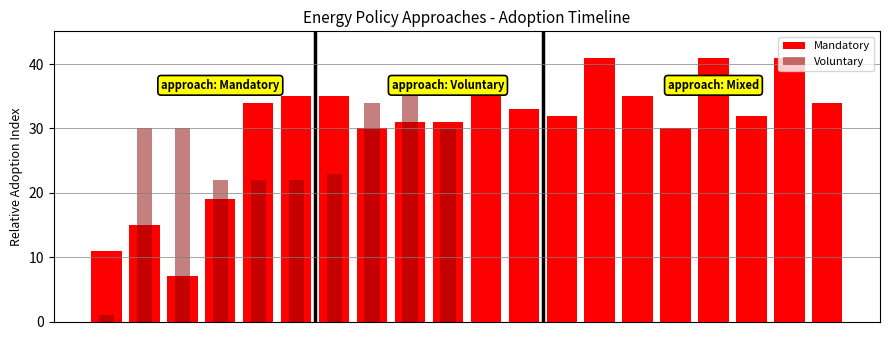

True or false: Voluntary has a value of 41 at 1.

False